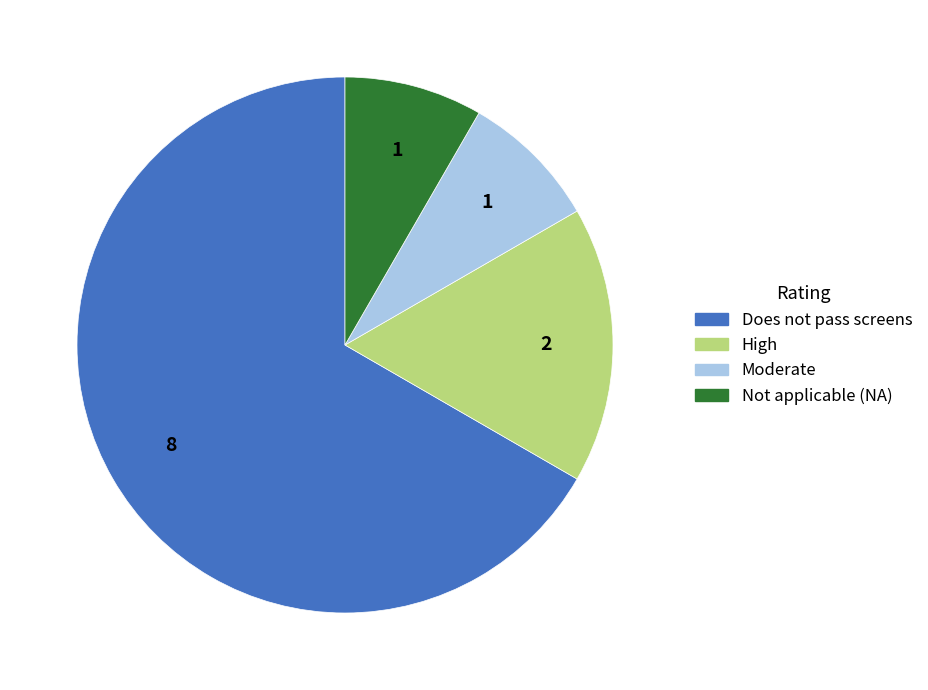

What is the ratio of the value at Does not pass screens to the value at Moderate?

8.0